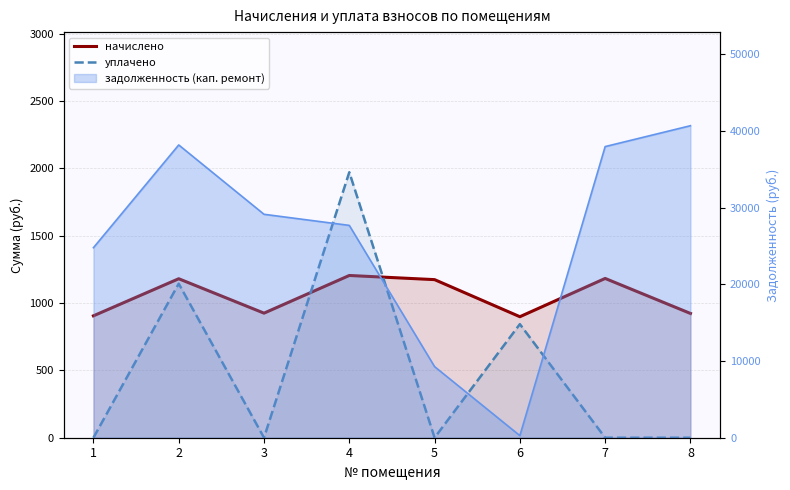

Which series has the widest spread of values?

уплачено